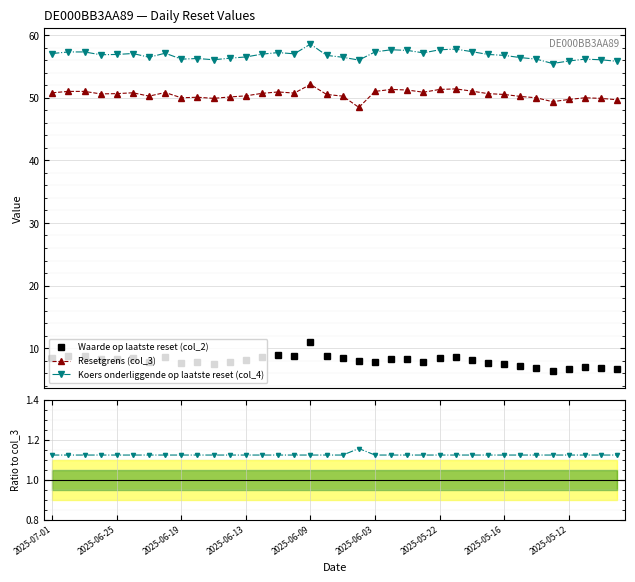

What is the value of the Waarde op laatste reset (col_2) point at the 11th from the left?

7.5